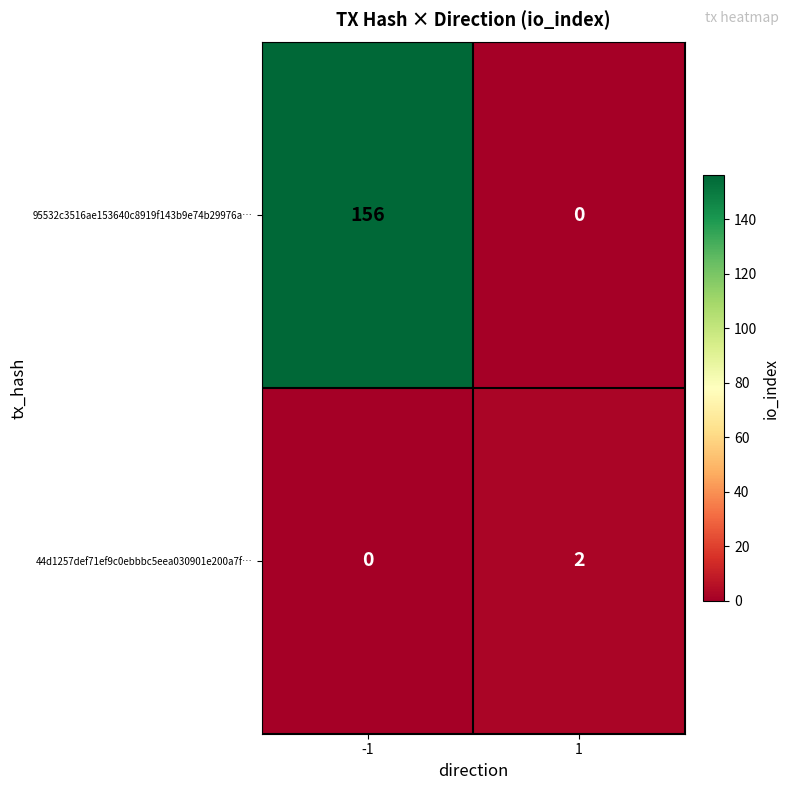

How many categories are shown in the chart?

2